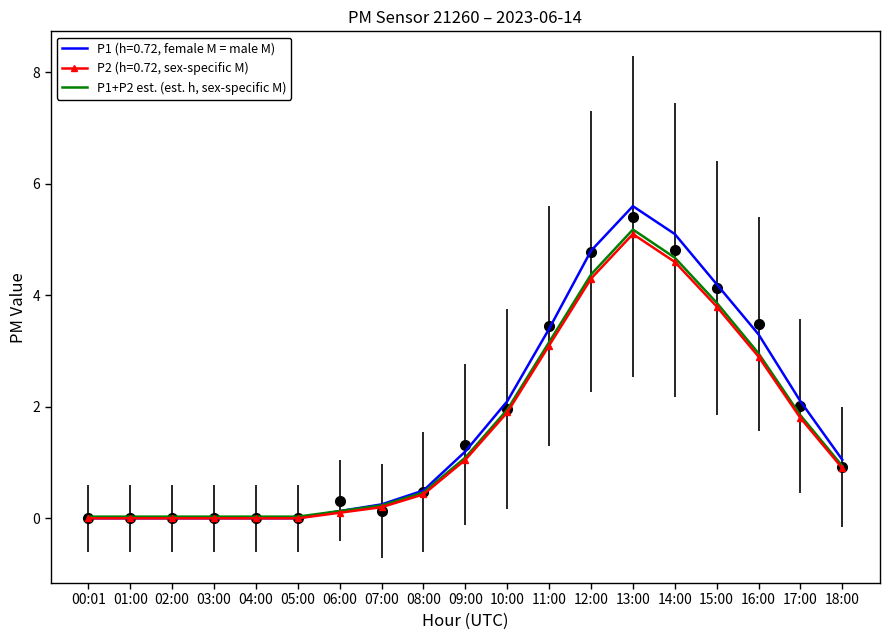

What value does the data have at 11:00?

3.2